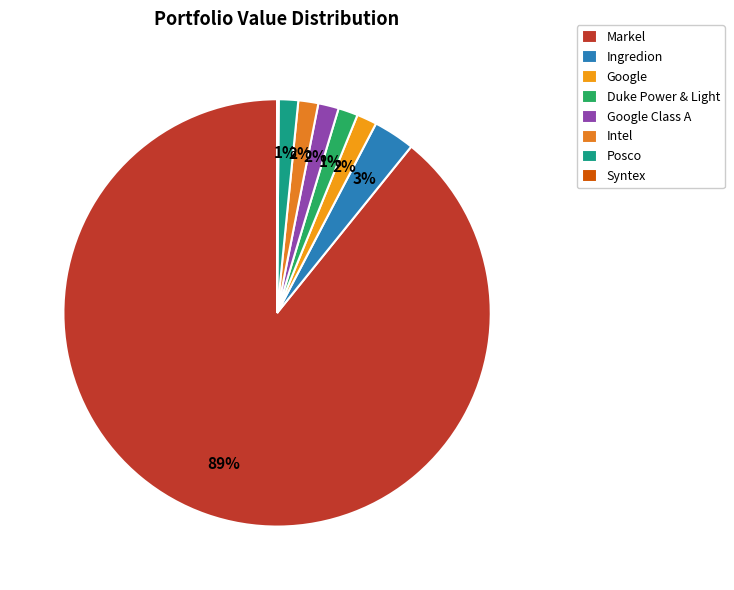

To the nearest percent, what percentage of the pie is Posco?

1%